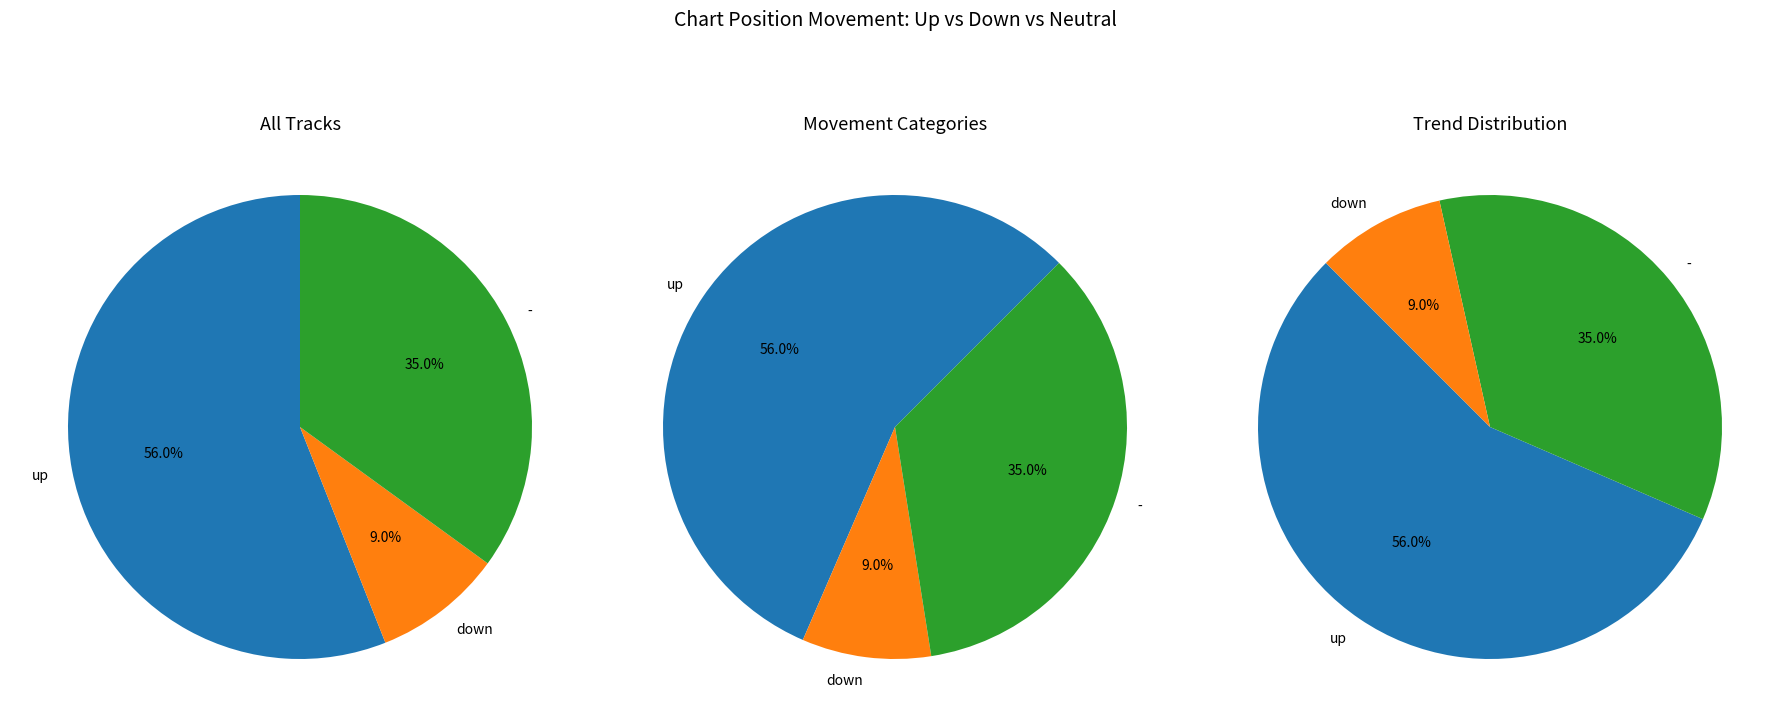

The up slice represents 56% of the pie. True or false?

True